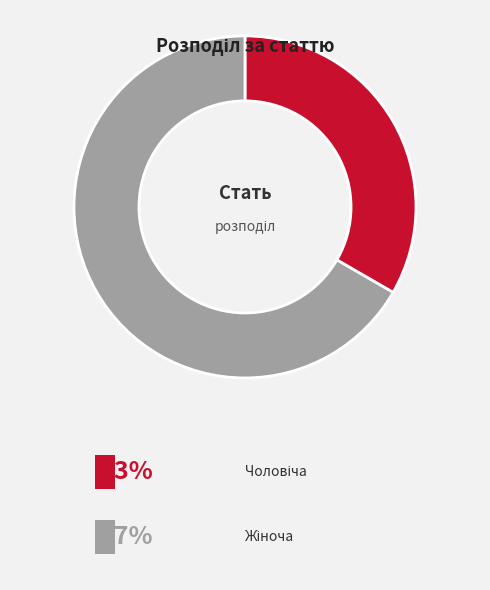

How many slices are in this pie chart?

2